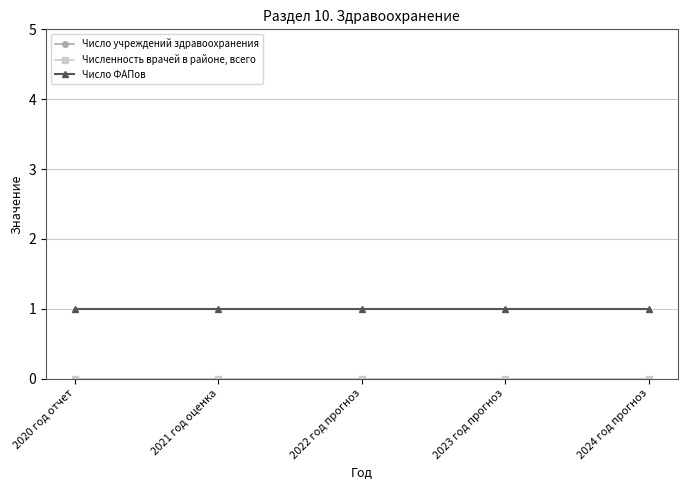

Reading left to right, list all the values displayed in this chart.

Число учреждений здравоохранения: 2020 год отчет=0	2021 год оценка=0	2022 год прогноз=0	2023 год прогноз=0	2024 год прогноз=0
Численность врачей в районе, всего: 2020 год отчет=0	2021 год оценка=0	2022 год прогноз=0	2023 год прогноз=0	2024 год прогноз=0
Число ФАПов: 2020 год отчет=1	2021 год оценка=1	2022 год прогноз=1	2023 год прогноз=1	2024 год прогноз=1